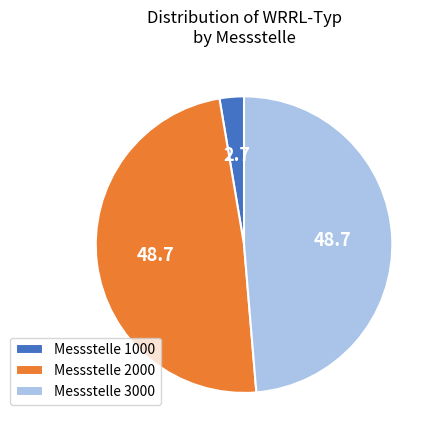

Is Messstelle 2000 the majority of the pie?

No